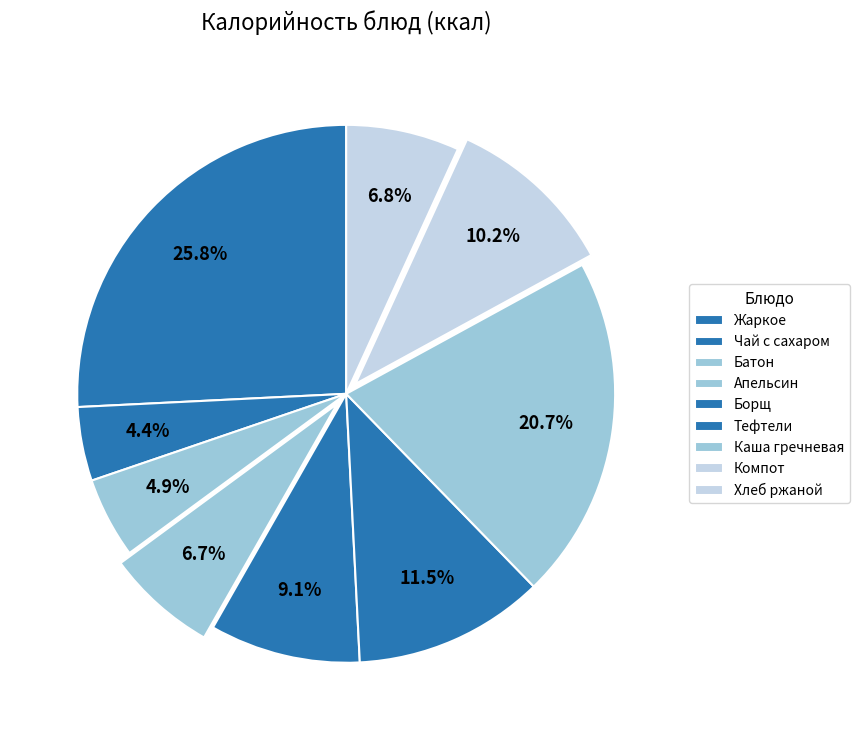

Count the number of slices in the pie.

9